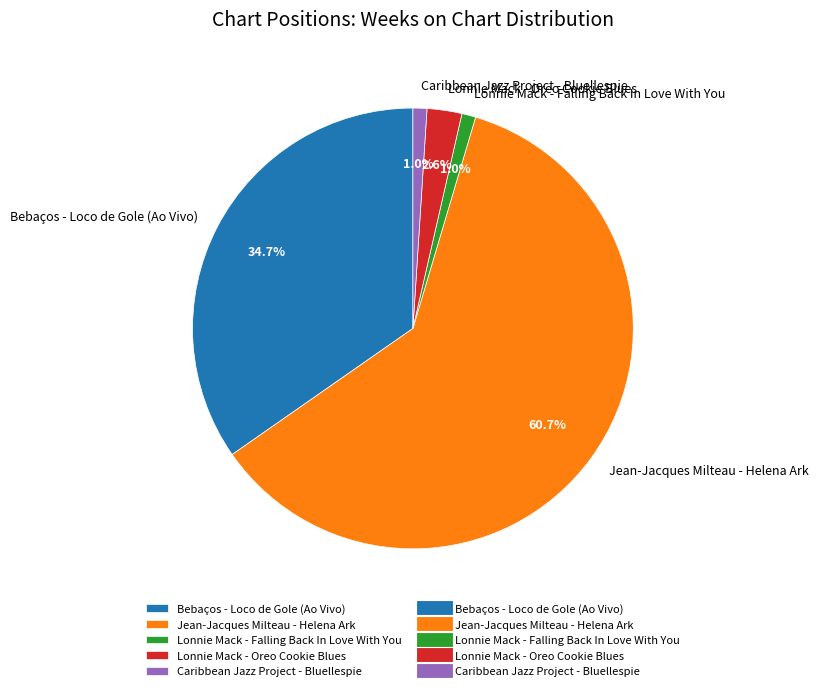

Combined, do Lonnie Mack - Oreo Cookie Blues and Caribbean Jazz Project - Bluellespie account for over 50%?

No